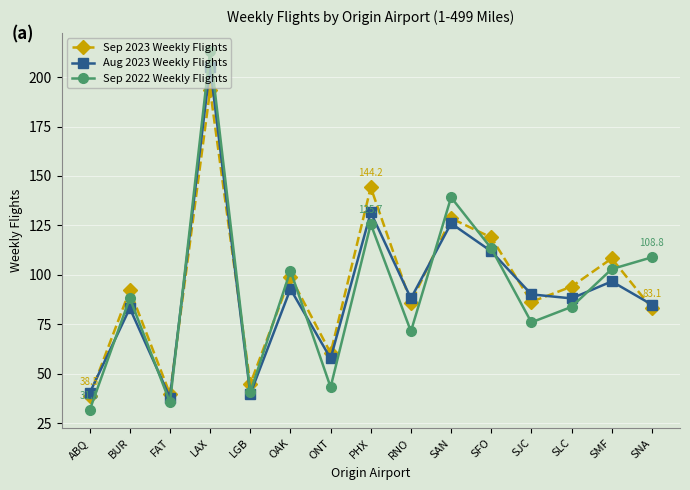

What is the spread (max minus min) of values at SAN?

13.2